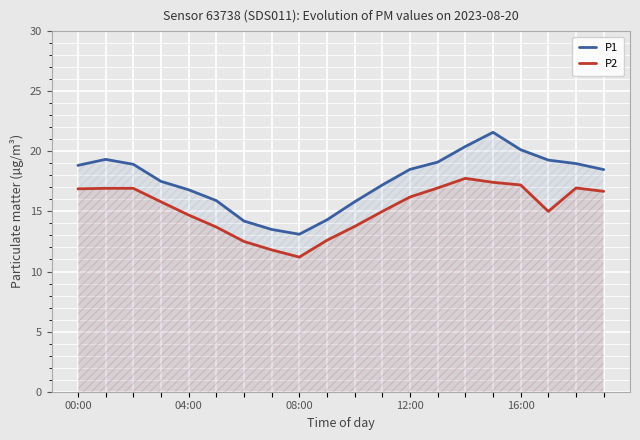

True or false: P1 has a value of 19.6 at 08:00.

False